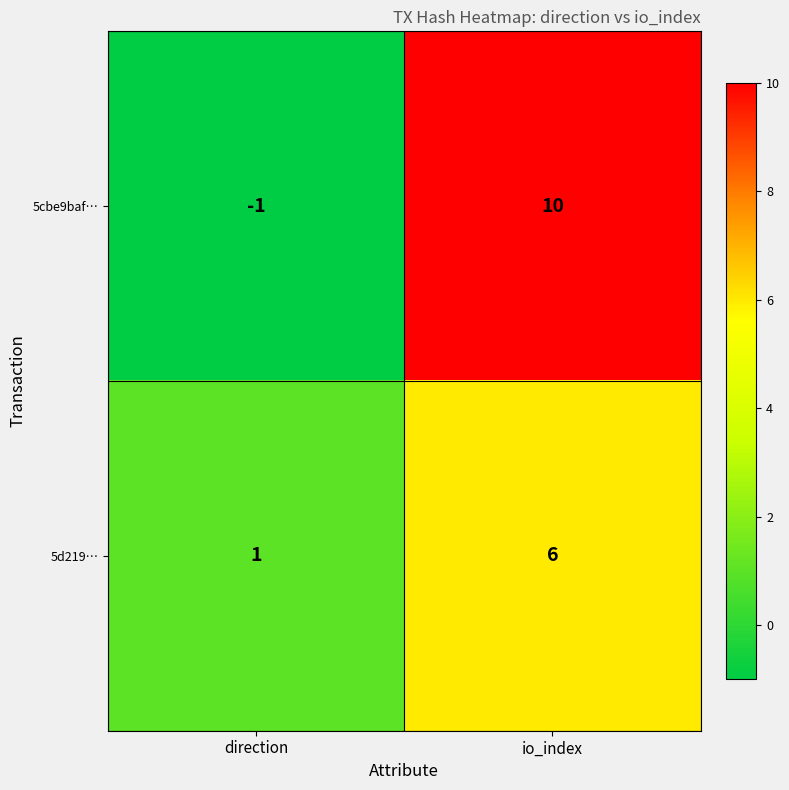

Read the 5d219… value at io_index.

6